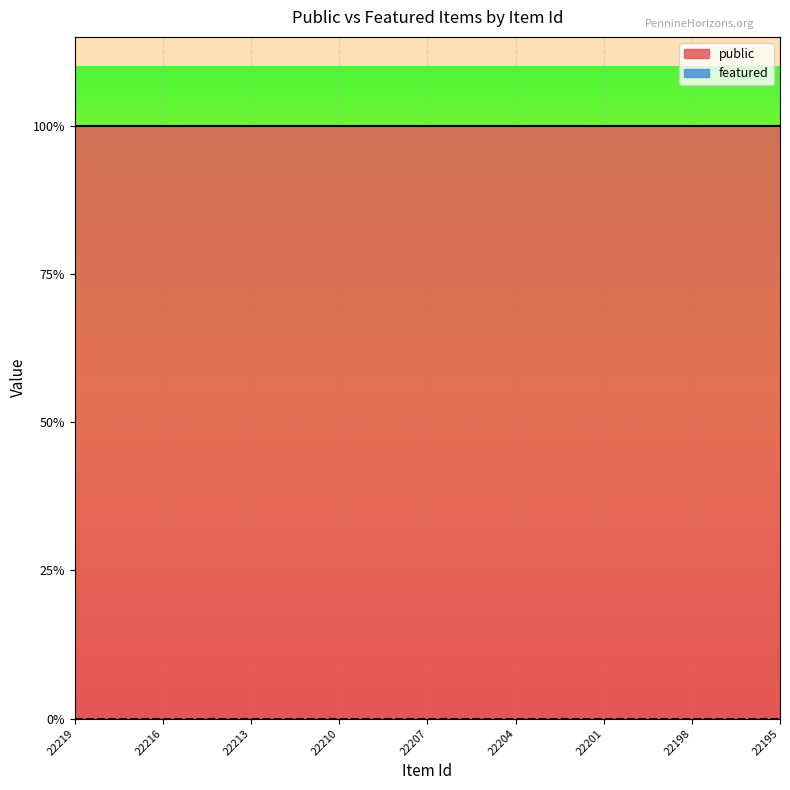

True or false: featured and public intersect in this chart.

False